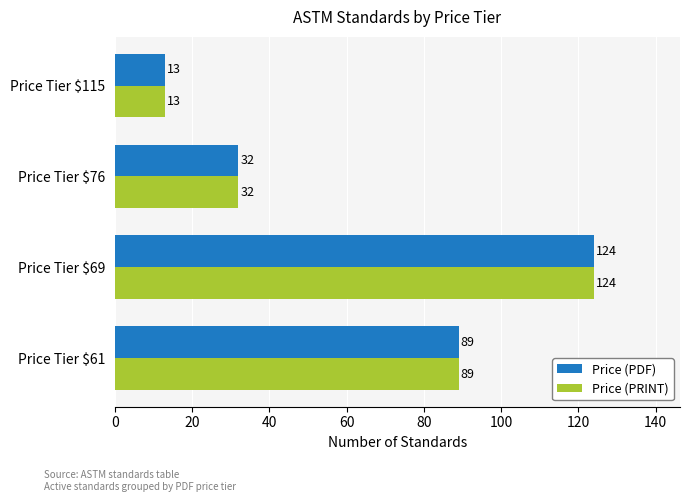

Which label corresponds to the largest value in the chart?

Price Tier $69